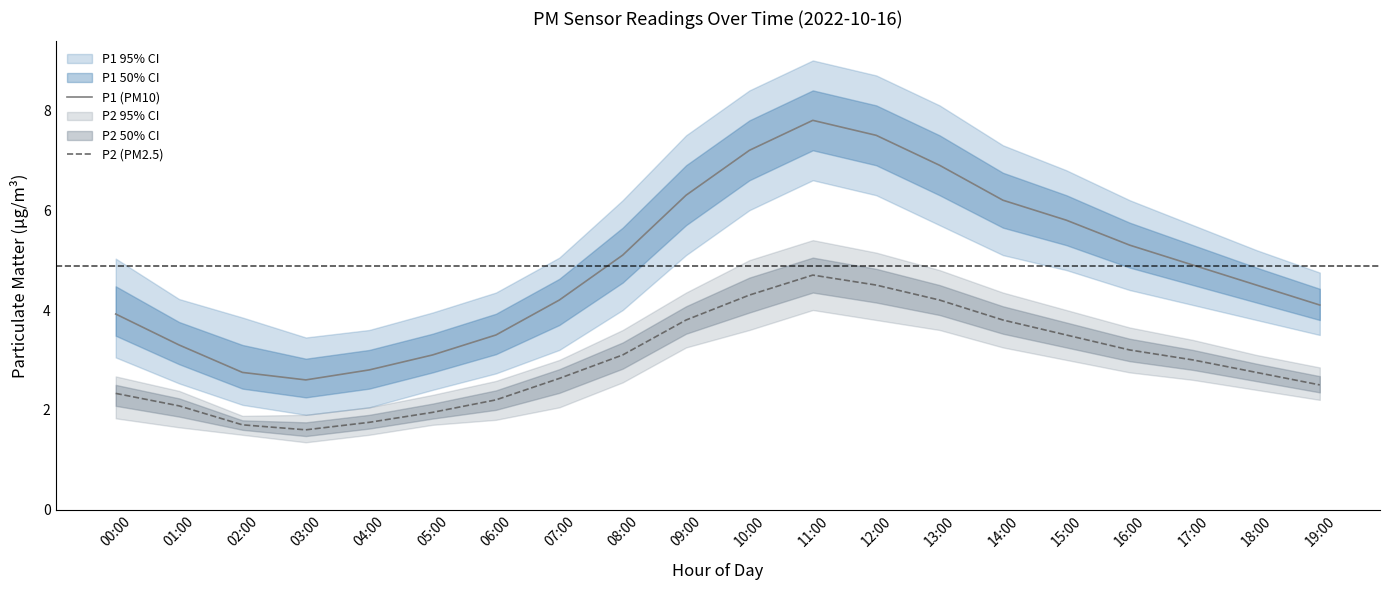

Which series has the largest total across all categories?

P1 (PM10)